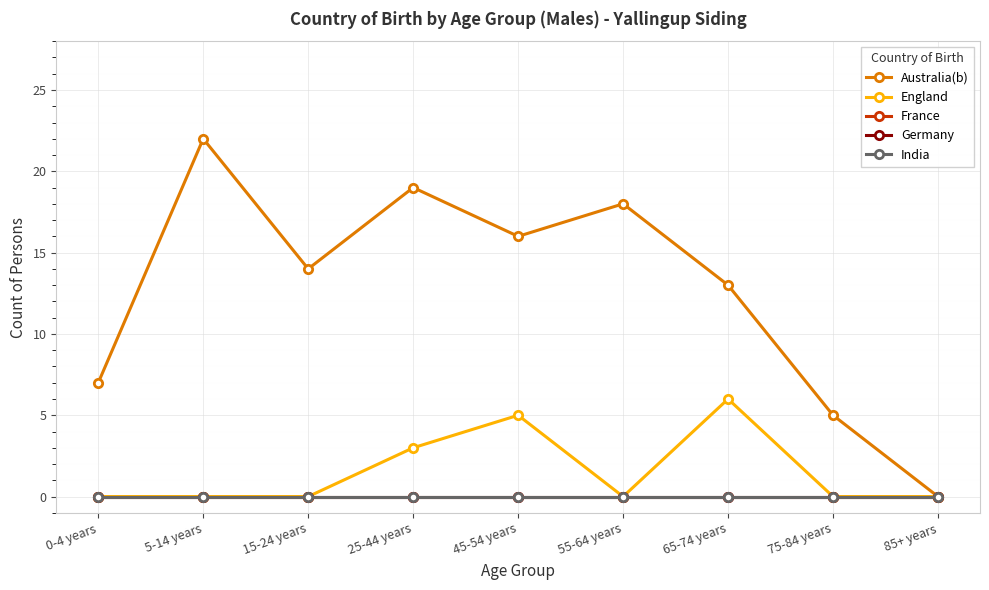

List the series in order of their peak value, lowest first.

France, Germany, India, England, Australia(b)